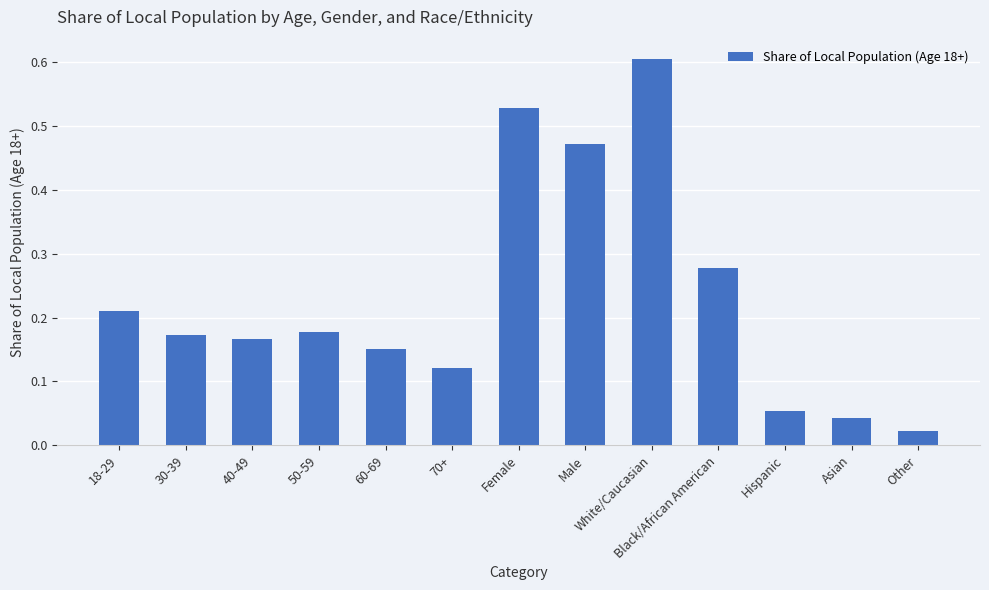

At which label is the value closest to 0?

Other